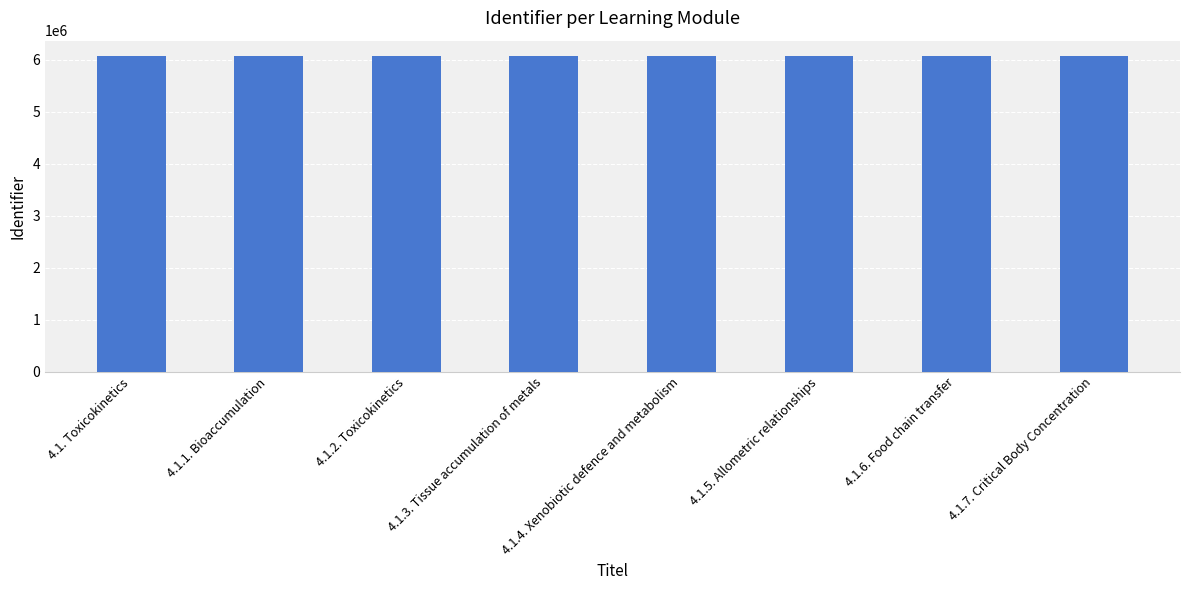

What is the greatest value displayed?

6063317